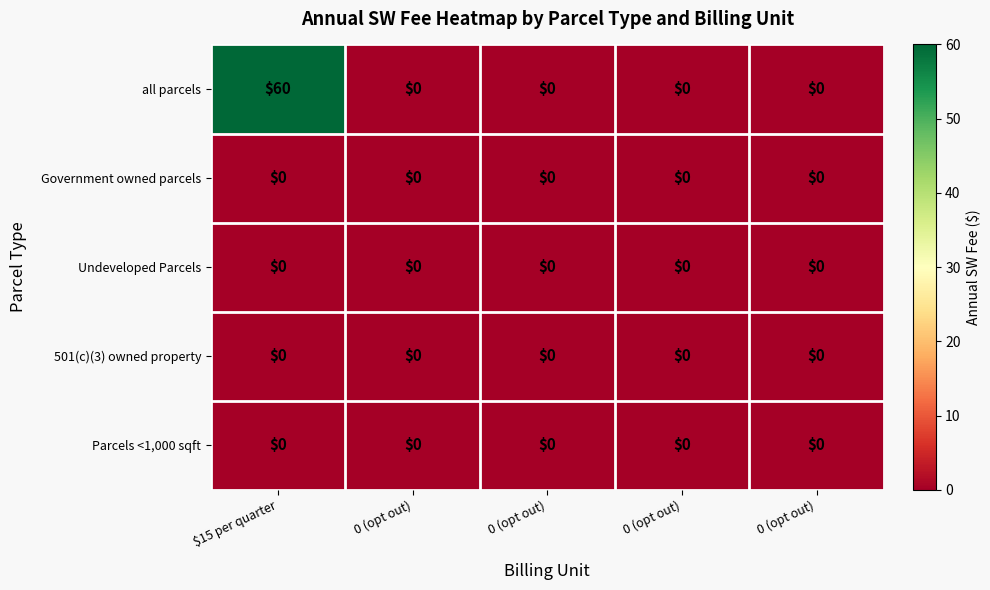

Reading left to right, list all the values displayed in this chart.

all parcels: $15 per quarter=60	0 (opt out)=0	0 (opt out)=0	0 (opt out)=0	0 (opt out)=0
Government owned parcels: $15 per quarter=0	0 (opt out)=0	0 (opt out)=0	0 (opt out)=0	0 (opt out)=0
Undeveloped Parcels: $15 per quarter=0	0 (opt out)=0	0 (opt out)=0	0 (opt out)=0	0 (opt out)=0
501(c)(3) owned property: $15 per quarter=0	0 (opt out)=0	0 (opt out)=0	0 (opt out)=0	0 (opt out)=0
Parcels <1,000 sqft: $15 per quarter=0	0 (opt out)=0	0 (opt out)=0	0 (opt out)=0	0 (opt out)=0